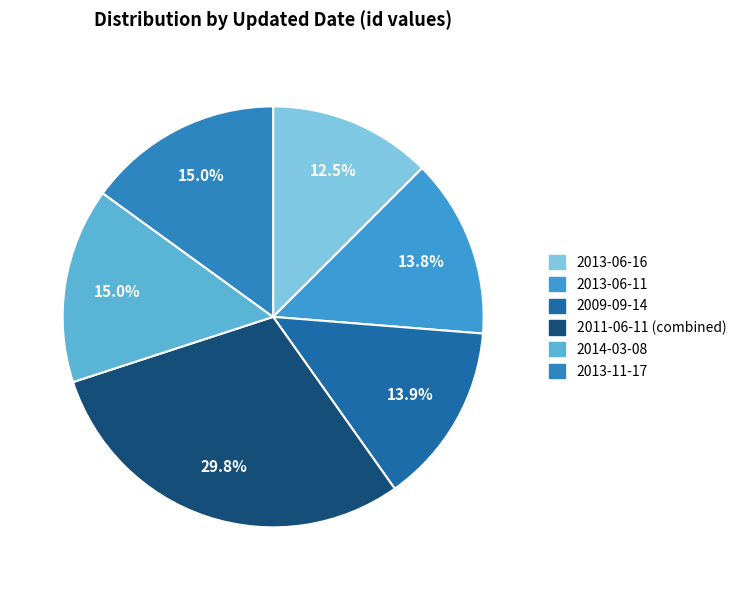

Is 2013-06-16 the majority of the pie?

No